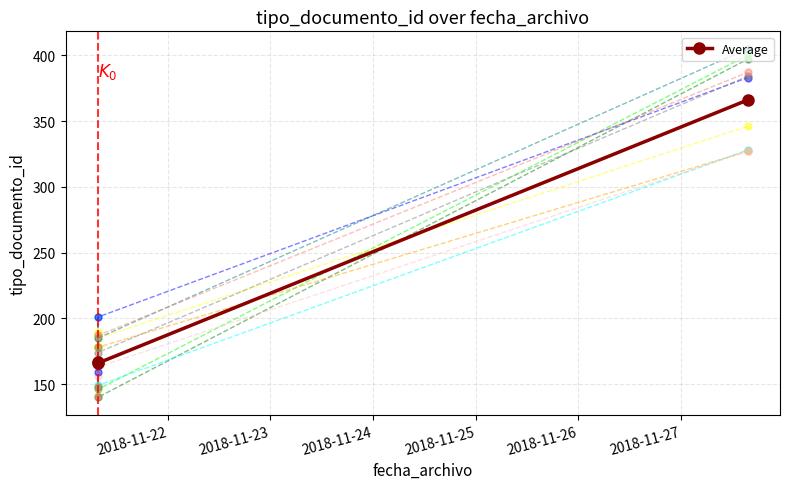

What is the value of the Average point at the 3rd from the left?

366